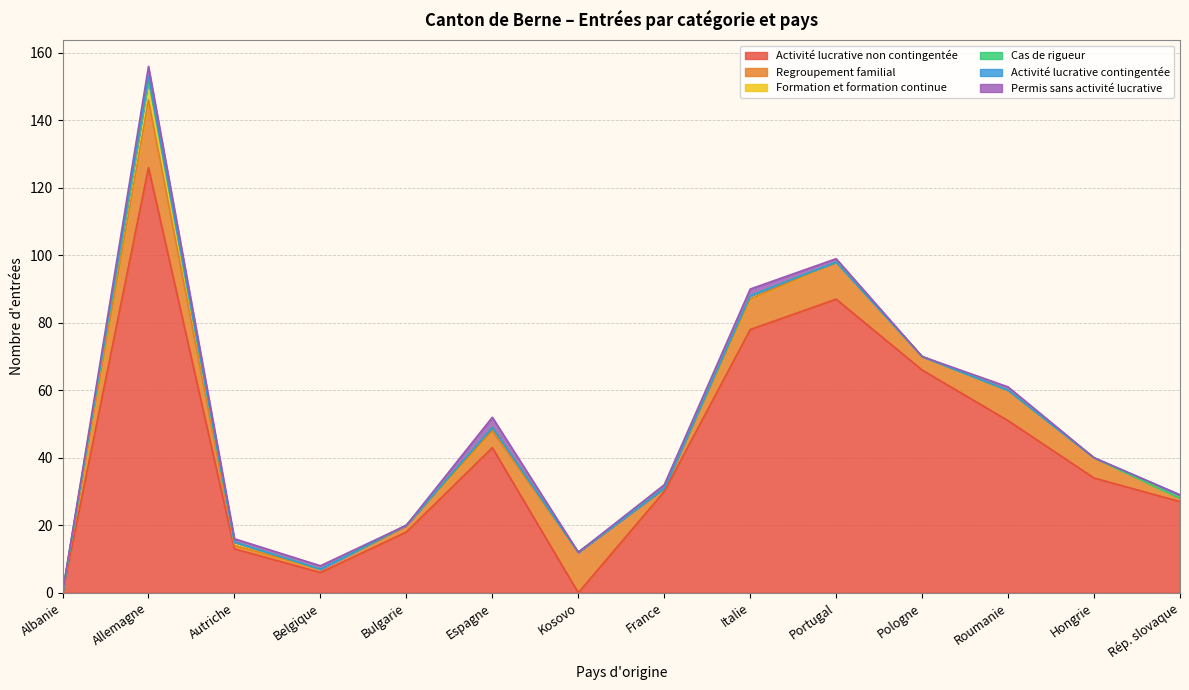

Which category has the highest value across all series?

Allemagne